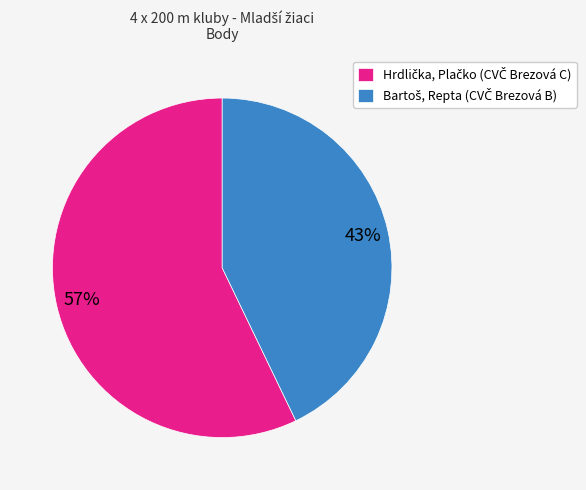

To the nearest percent, what is the difference between the largest and smallest slice percentages?

14%